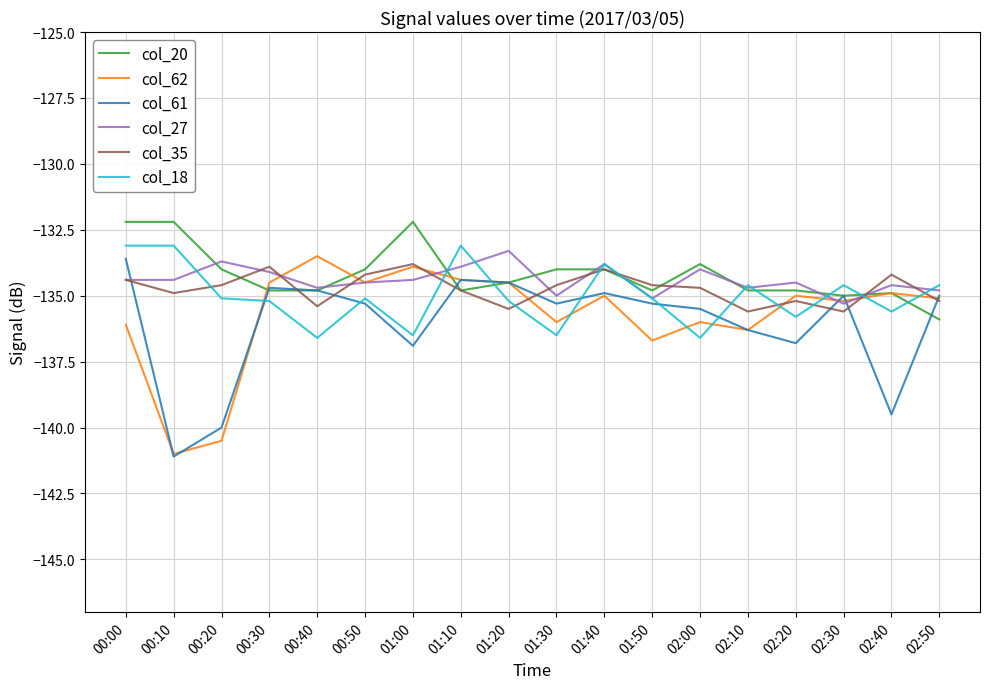

Reading left to right, list all the values displayed in this chart.

col_20: 00:00=-132.2	00:10=-132.2	00:20=-134.0	00:30=-134.8	00:40=-134.8	00:50=-134.0	01:00=-132.2	01:10=-134.8	01:20=-134.5	01:30=-134.0	01:40=-134.0	01:50=-134.8	02:00=-133.8	02:10=-134.8	02:20=-134.8	02:30=-135.0	02:40=-134.9	02:50=-135.9
col_62: 00:00=-136.1	00:10=-141.0	00:20=-140.5	00:30=-134.5	00:40=-133.5	00:50=-134.5	01:00=-133.9	01:10=-134.4	01:20=-134.5	01:30=-136.0	01:40=-135.0	01:50=-136.7	02:00=-136.0	02:10=-136.3	02:20=-135.0	02:30=-135.2	02:40=-134.9	02:50=-135.1
col_61: 00:00=-133.6	00:10=-141.1	00:20=-140.0	00:30=-134.7	00:40=-134.8	00:50=-135.3	01:00=-136.9	01:10=-134.4	01:20=-134.5	01:30=-135.3	01:40=-134.9	01:50=-135.3	02:00=-135.5	02:10=-136.3	02:20=-136.8	02:30=-135.0	02:40=-139.5	02:50=-135.0
col_27: 00:00=-134.4	00:10=-134.4	00:20=-133.7	00:30=-134.1	00:40=-134.7	00:50=-134.5	01:00=-134.4	01:10=-133.9	01:20=-133.3	01:30=-135.0	01:40=-133.8	01:50=-135.1	02:00=-134.0	02:10=-134.7	02:20=-134.5	02:30=-135.3	02:40=-134.6	02:50=-134.8
col_35: 00:00=-134.4	00:10=-134.9	00:20=-134.6	00:30=-133.9	00:40=-135.4	00:50=-134.2	01:00=-133.8	01:10=-134.8	01:20=-135.5	01:30=-134.6	01:40=-134.0	01:50=-134.6	02:00=-134.7	02:10=-135.6	02:20=-135.2	02:30=-135.6	02:40=-134.2	02:50=-135.2
col_18: 00:00=-133.1	00:10=-133.1	00:20=-135.1	00:30=-135.2	00:40=-136.6	00:50=-135.1	01:00=-136.5	01:10=-133.1	01:20=-135.2	01:30=-136.5	01:40=-133.8	01:50=-135.1	02:00=-136.6	02:10=-134.6	02:20=-135.8	02:30=-134.6	02:40=-135.6	02:50=-134.6